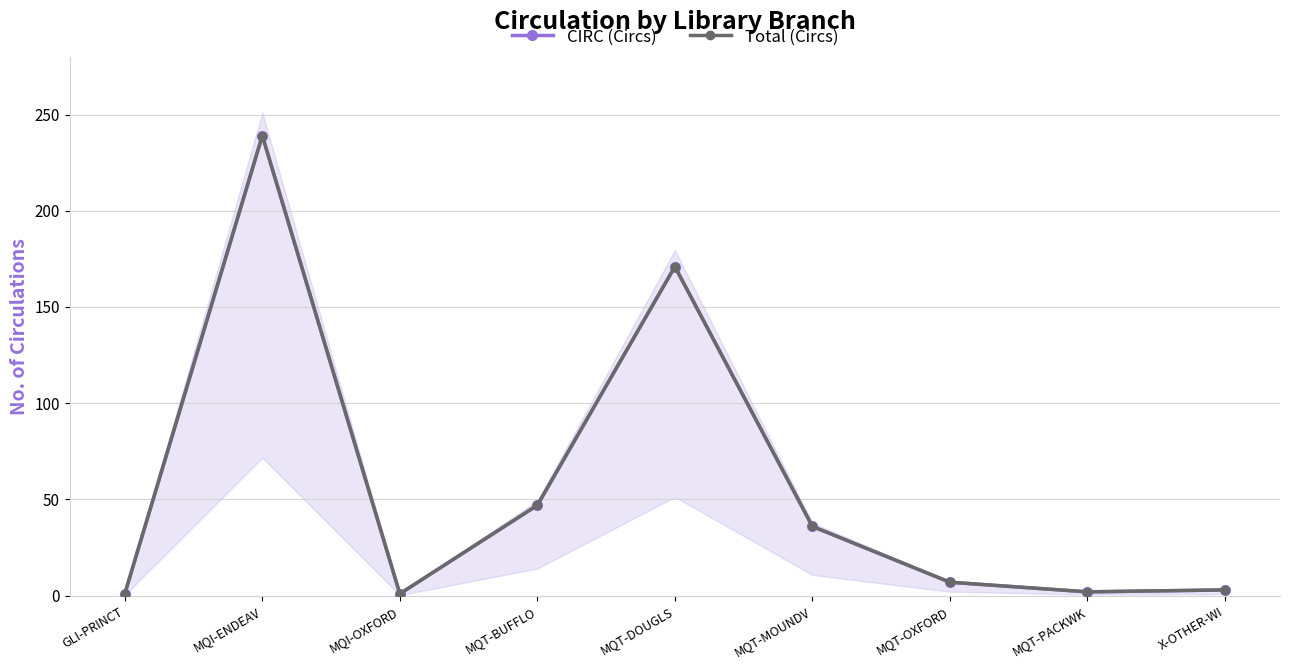

How many lines are shown in the chart?

2